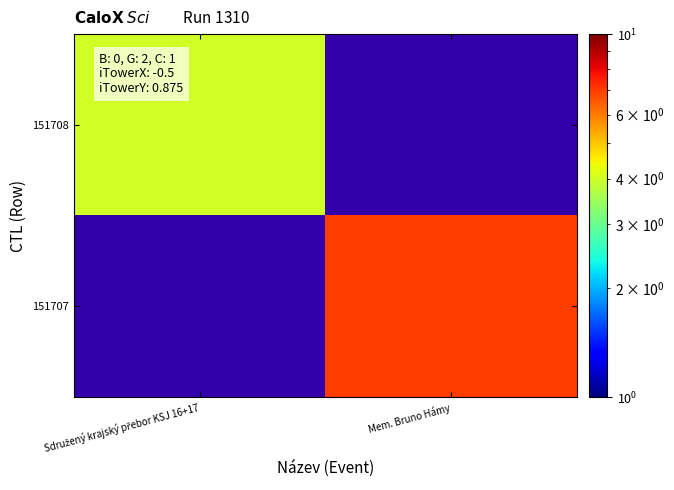

Rank the categories by 151708 value from highest to lowest.

Sdružený krajský přebor KSJ 16+17, Mem. Bruno Hámy